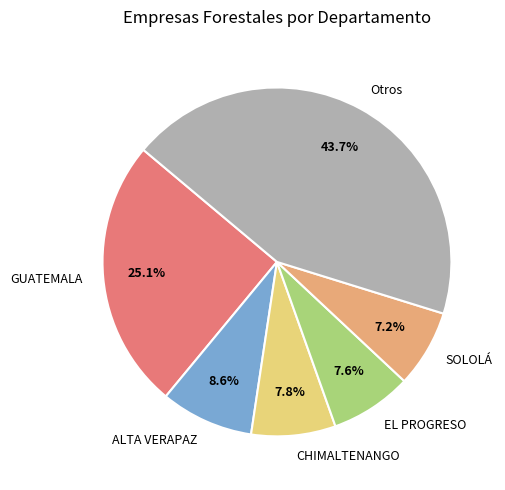

Which category has the biggest portion of the pie?

Otros